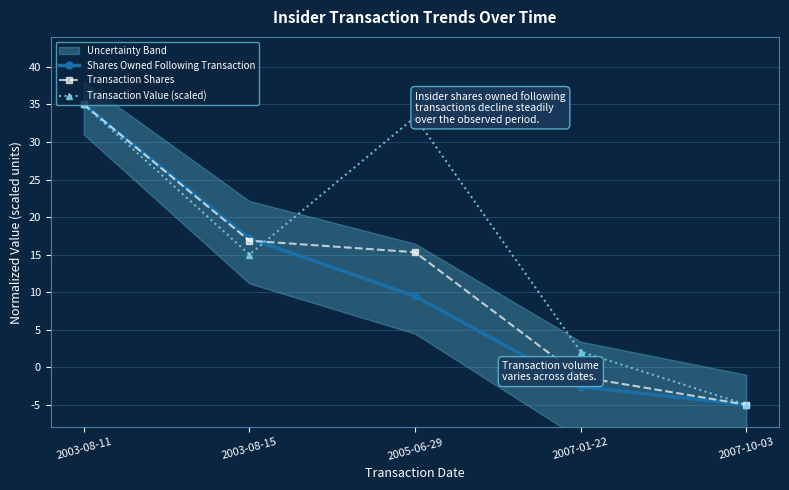

In Transaction Value (scaled), how many points are lower than both neighbors (excluding endpoints)?

1